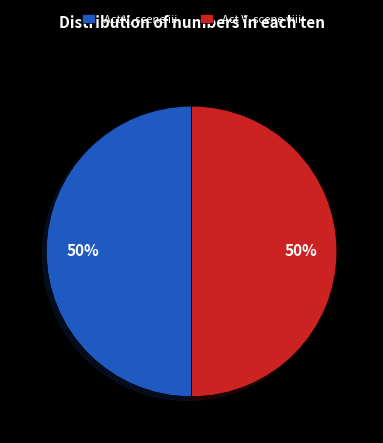

To the nearest percent, what percentage of the pie is Act V, scene viii?

50%